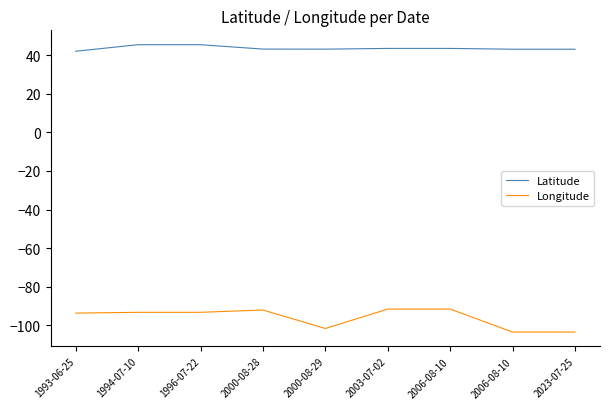

How many interior local valleys does the Longitude series have?

1